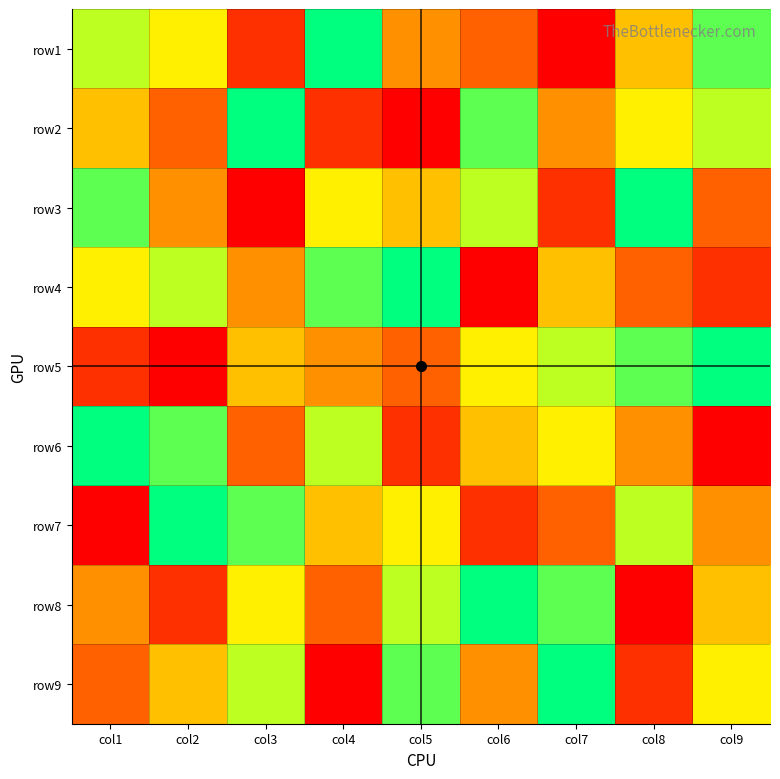

Reading left to right, extract all data points from this chart.

row1: col1=7	col2=6	col3=2	col4=9	col5=4	col6=3	col7=1	col8=5	col9=8
row2: col1=5	col2=3	col3=9	col4=2	col5=1	col6=8	col7=4	col8=6	col9=7
row3: col1=8	col2=4	col3=1	col4=6	col5=5	col6=7	col7=2	col8=9	col9=3
row4: col1=6	col2=7	col3=4	col4=8	col5=9	col6=1	col7=5	col8=3	col9=2
row5: col1=2	col2=1	col3=5	col4=4	col5=3	col6=6	col7=7	col8=8	col9=9
row6: col1=9	col2=8	col3=3	col4=7	col5=2	col6=5	col7=6	col8=4	col9=1
row7: col1=1	col2=9	col3=8	col4=5	col5=6	col6=2	col7=3	col8=7	col9=4
row8: col1=4	col2=2	col3=6	col4=3	col5=7	col6=9	col7=8	col8=1	col9=5
row9: col1=3	col2=5	col3=7	col4=1	col5=8	col6=4	col7=9	col8=2	col9=6